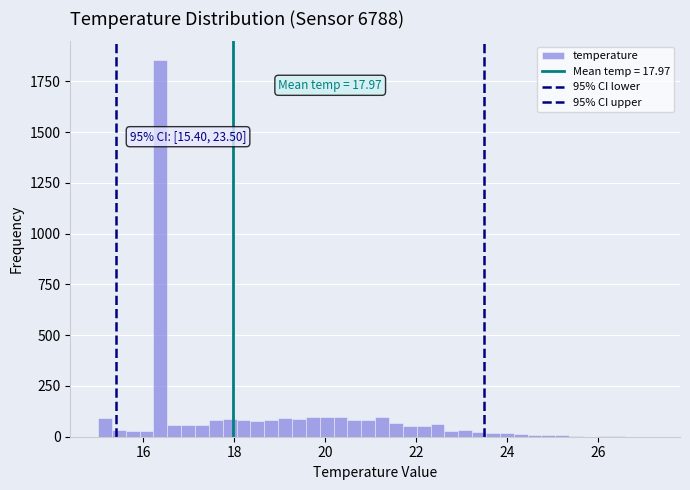

Around what value on the x-axis is the tallest bar? Give the approximate position of its centre, as read against the axis.

16.4